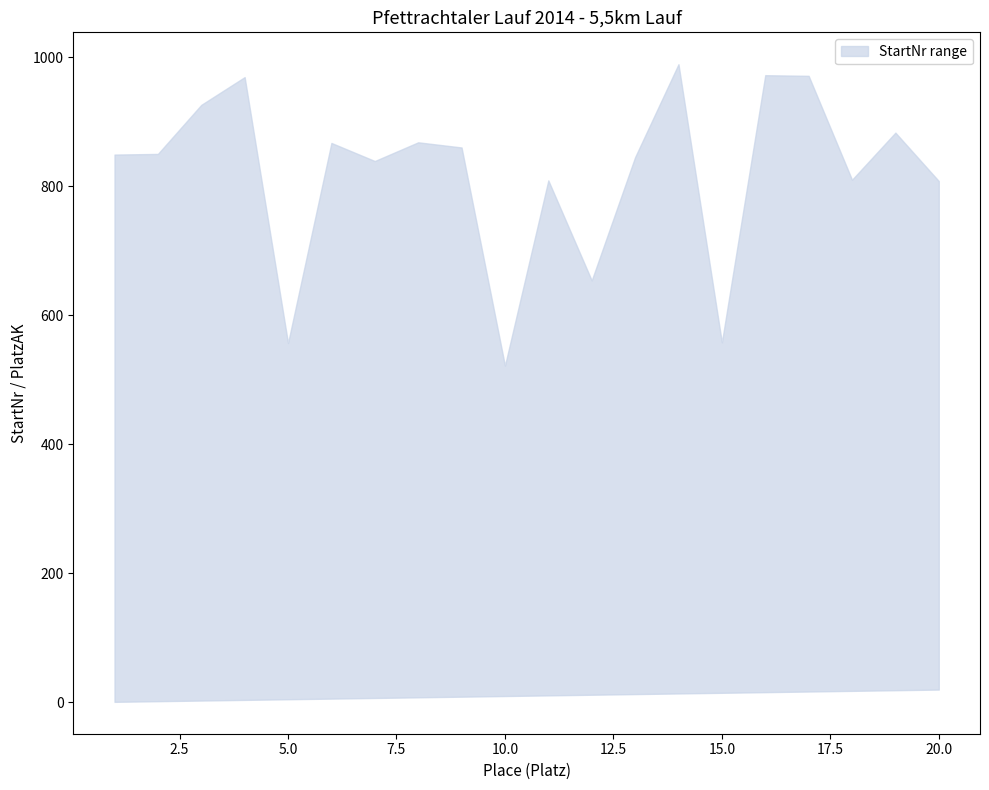

The lower series shows 27 at 19. True or false?

False